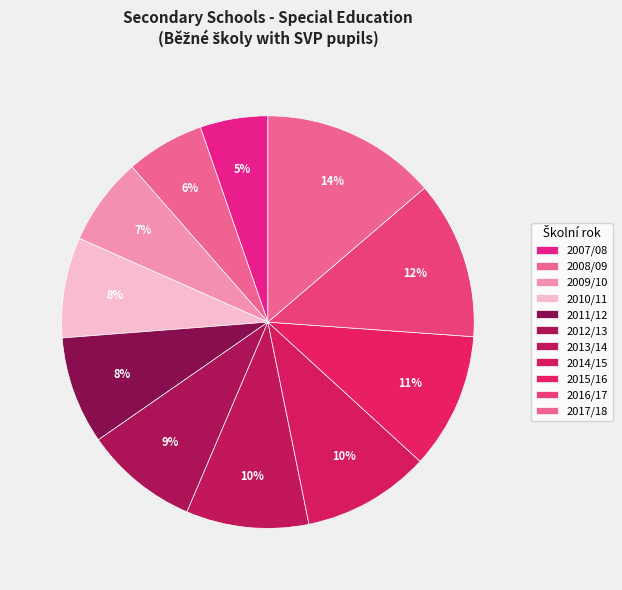

Count the number of slices in the pie.

11